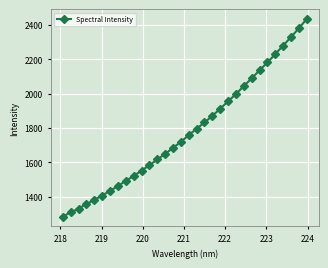

What is the value of the 30th point from the left?

2329.5